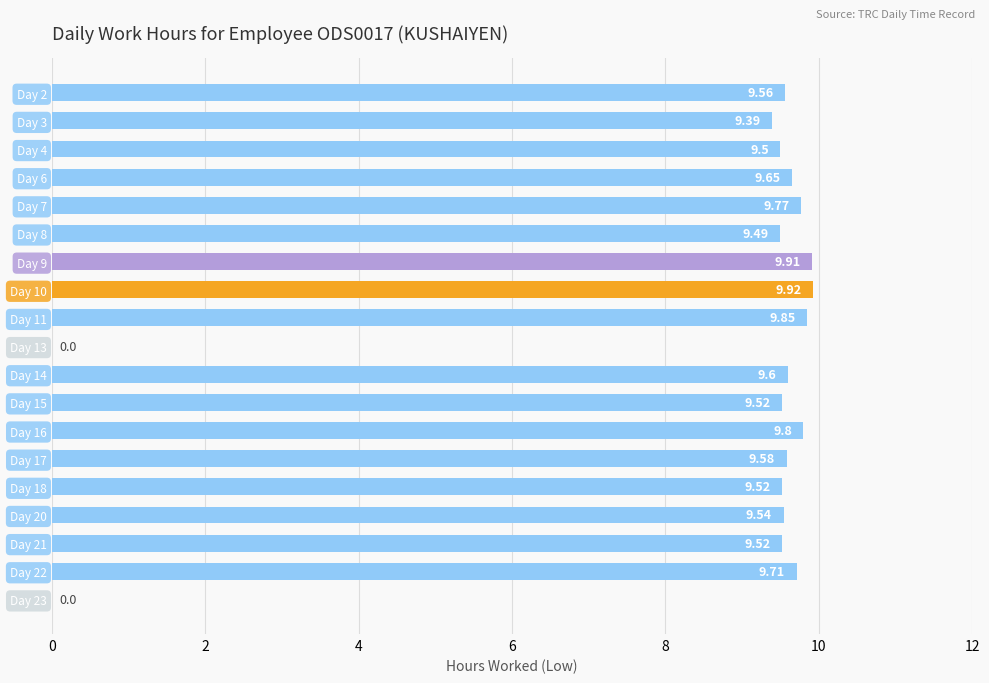

What is the change in value from Day 16 to Day 23?

-9.8